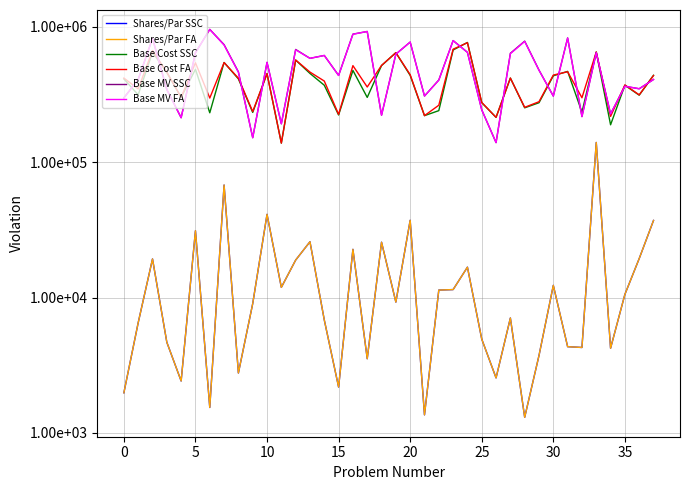

What is the spread (max minus min) of values at 8?

460090.6